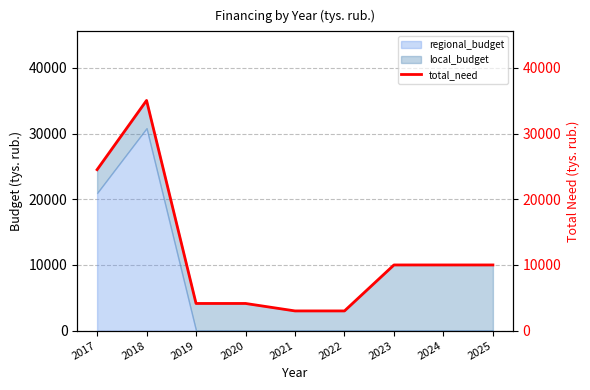

Is it true that regional_budget equals 20046.8 at 2019?

False